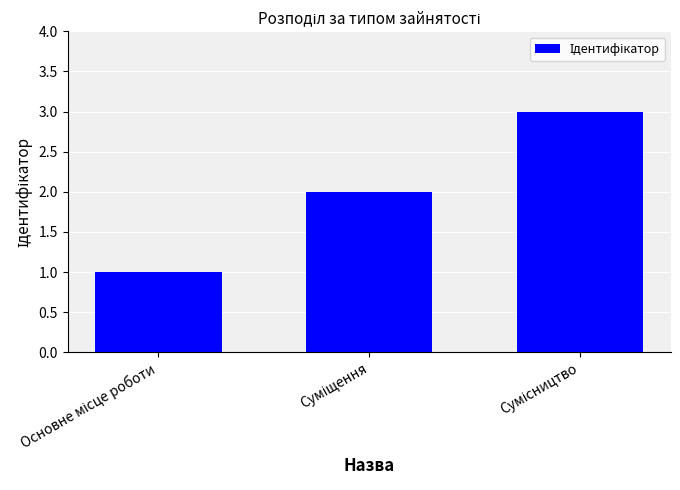

What is the maximum value shown in the chart?

3